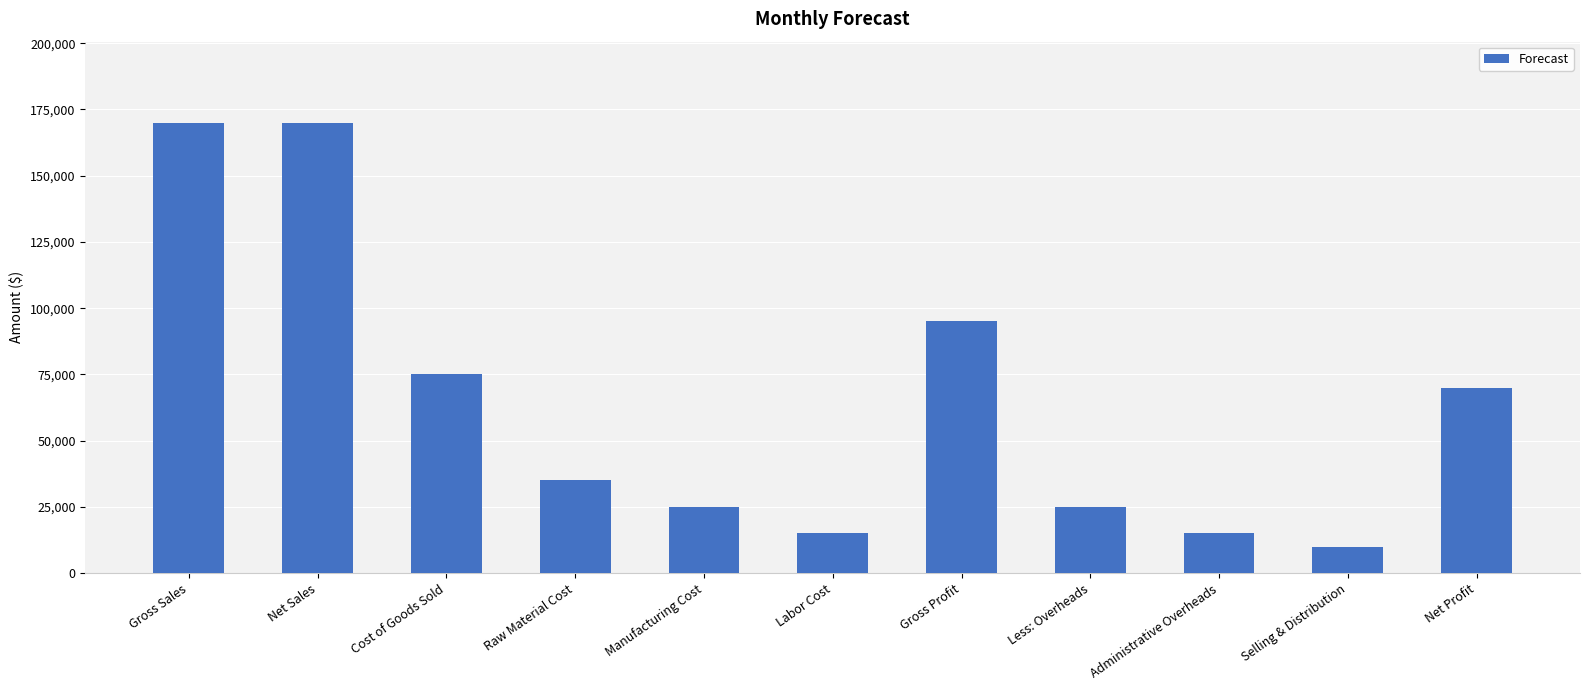

What is the maximum value shown in the chart?

170000